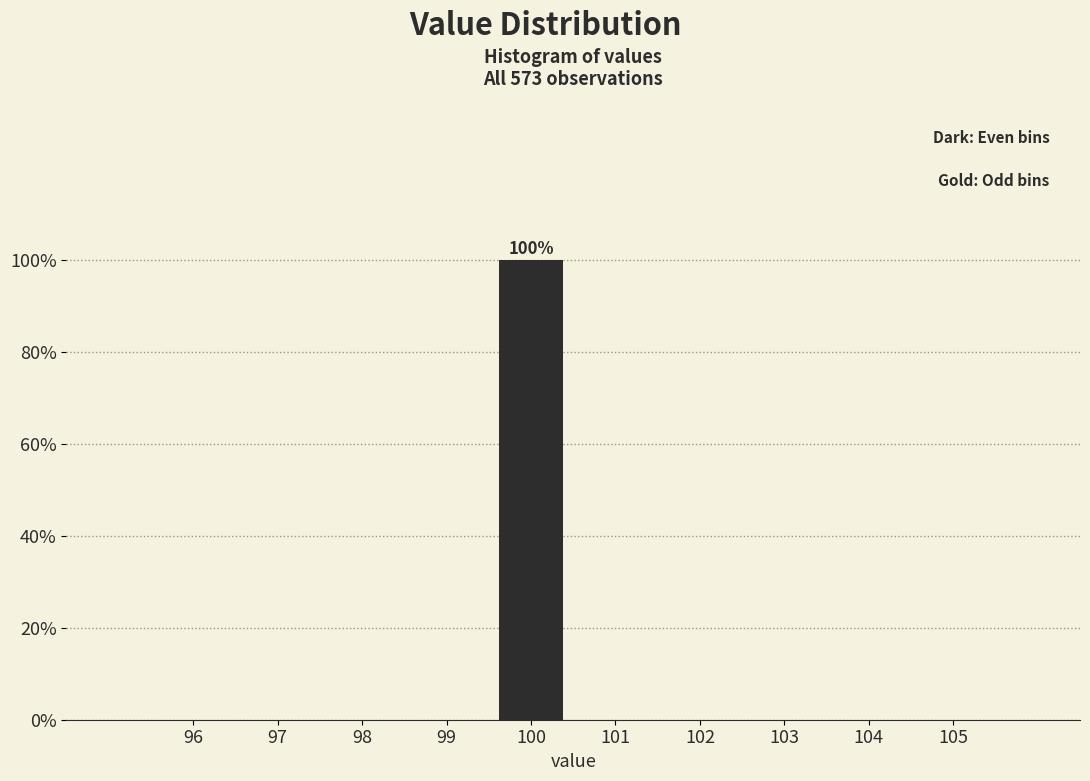

Reading left to right, transcribe all the data shown in this chart.

96=0	98=0	100=100	102=0	104=0